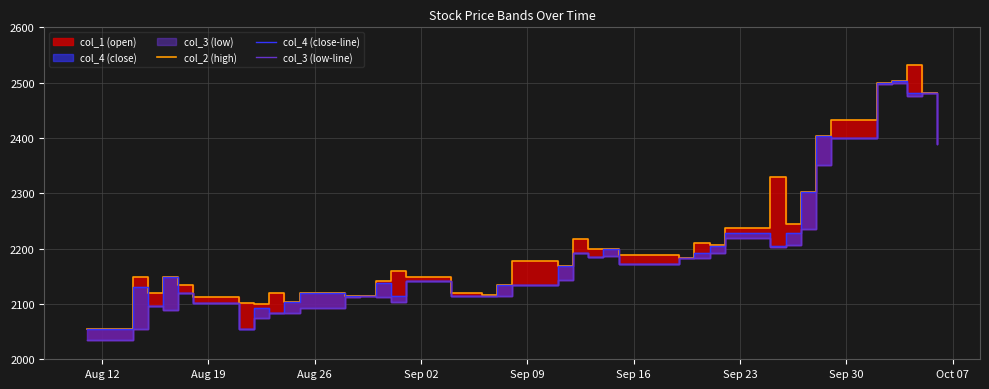

True or false: col_3 (low-line) and col_2 (high) intersect in this chart.

False